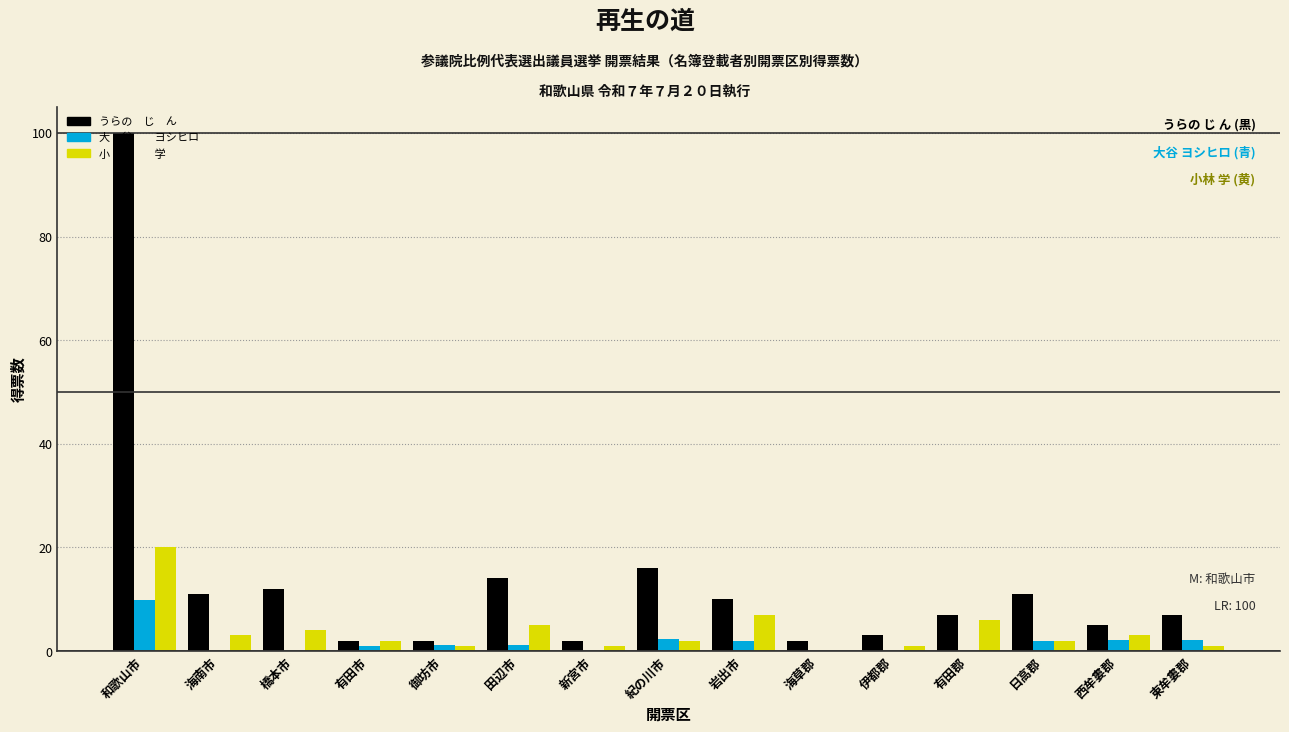

Which category has the highest value across all series?

和歌山市